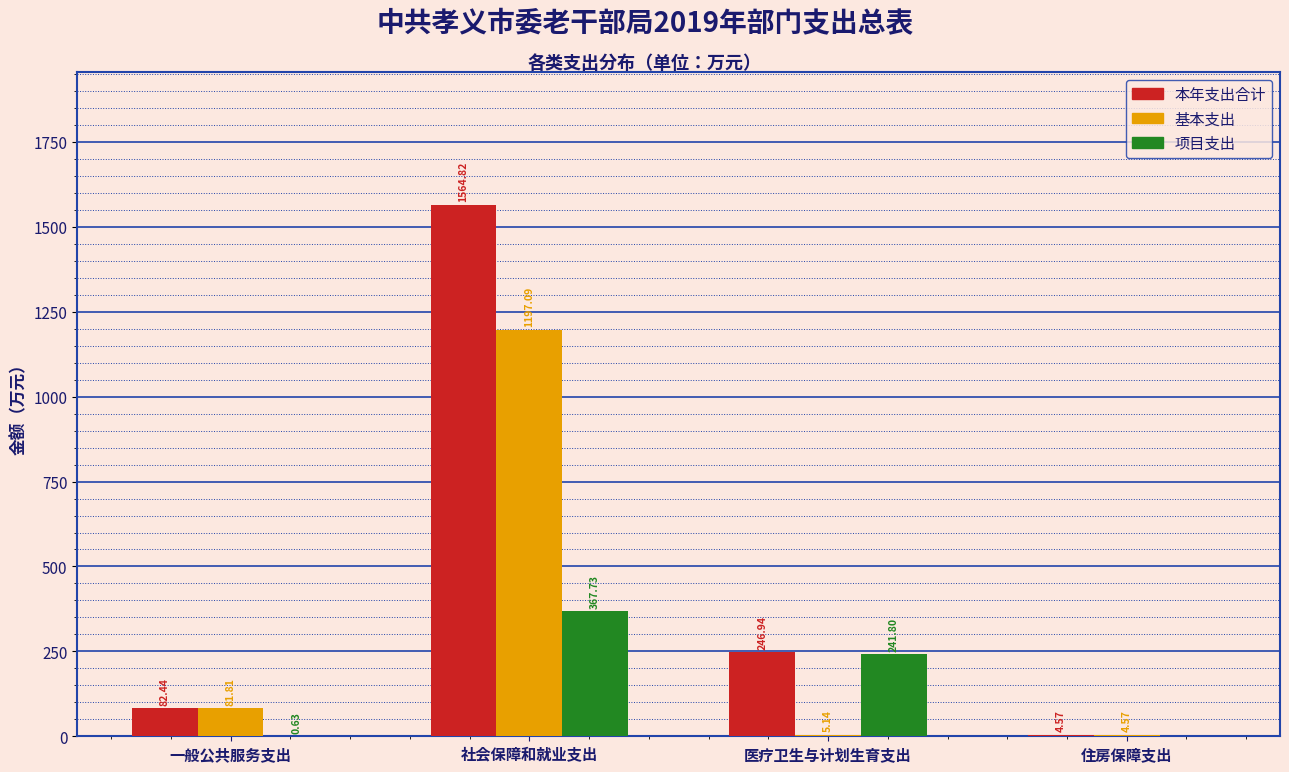

At which label does 本年支出合计 first exceed 246?

社会保障和就业支出